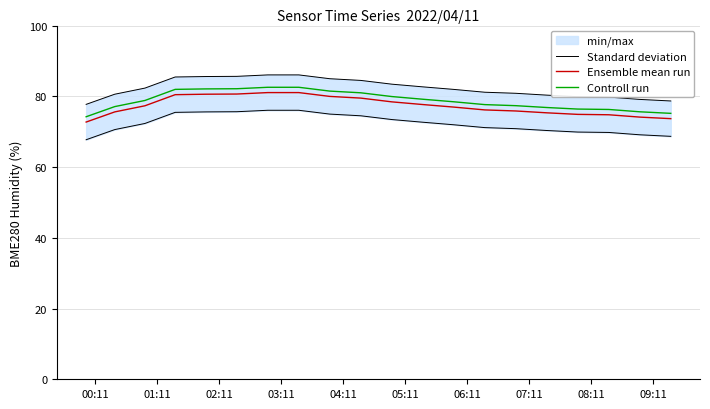

True or false: Ensemble mean run and Controll run cross at least once.

False